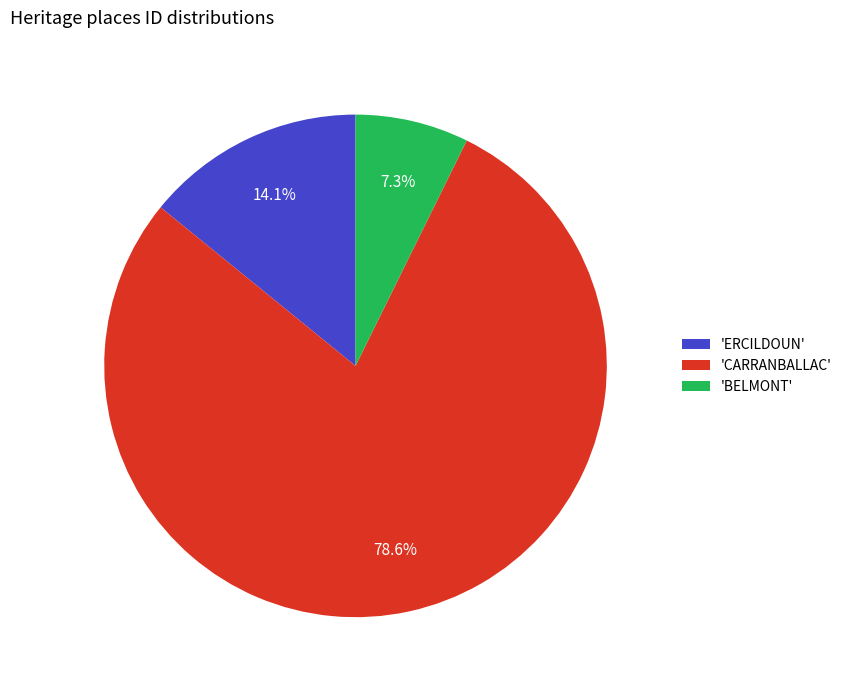

What percentage is NOT represented by 'BELMONT'?

92.7%